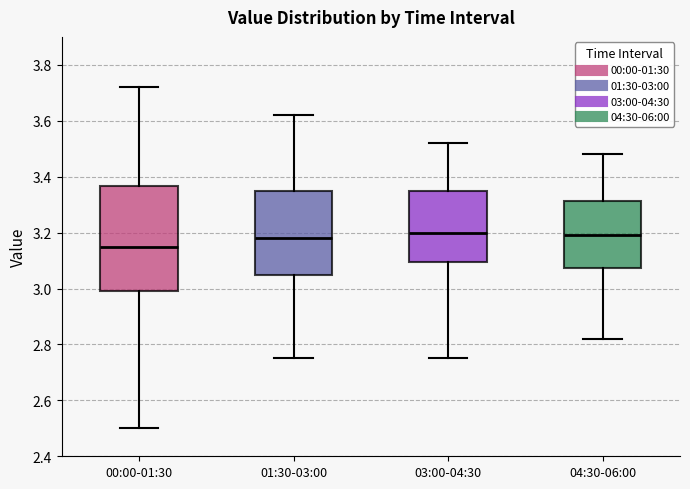

Which box is the tallest, from its lower edge to its upper edge?

00:00-01:30